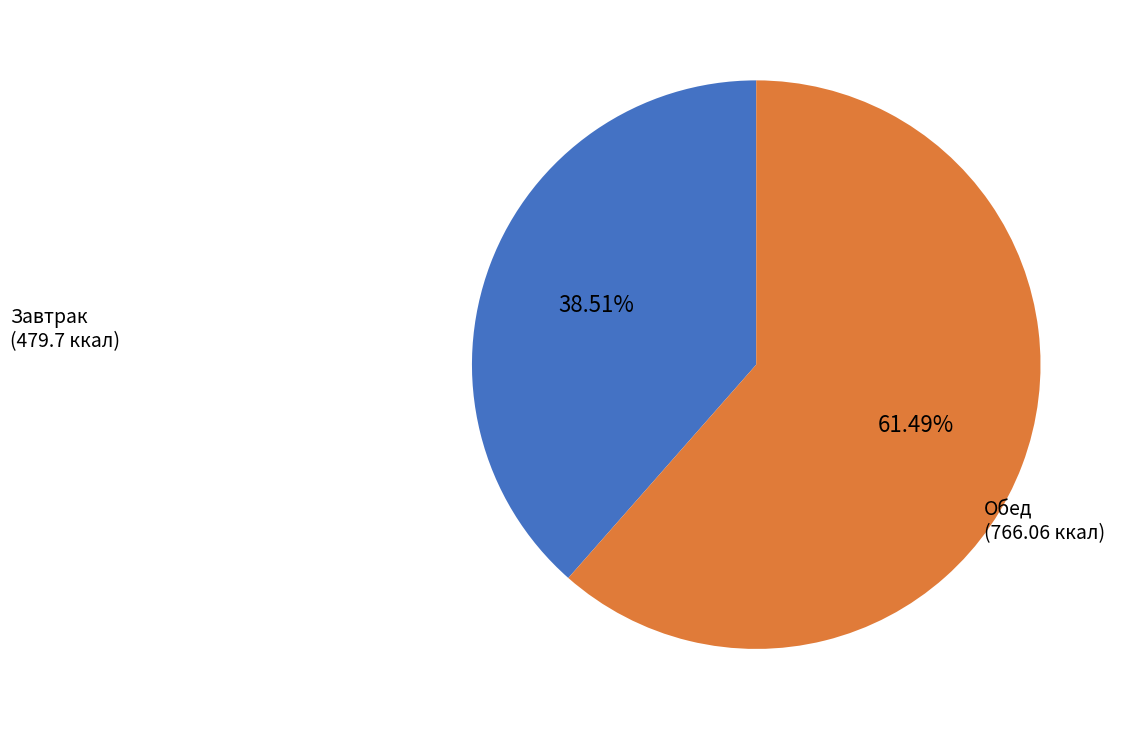

Which has a higher value, Завтрак or Обед?

Обед